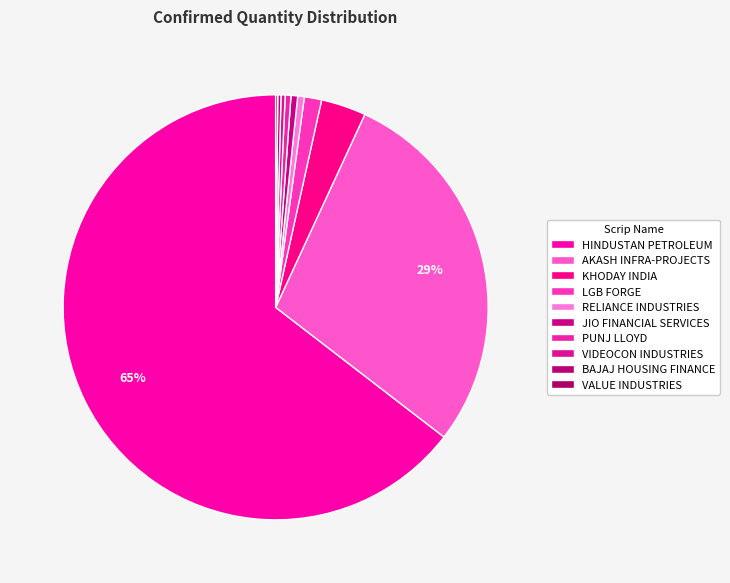

How many slices are in this pie chart?

10